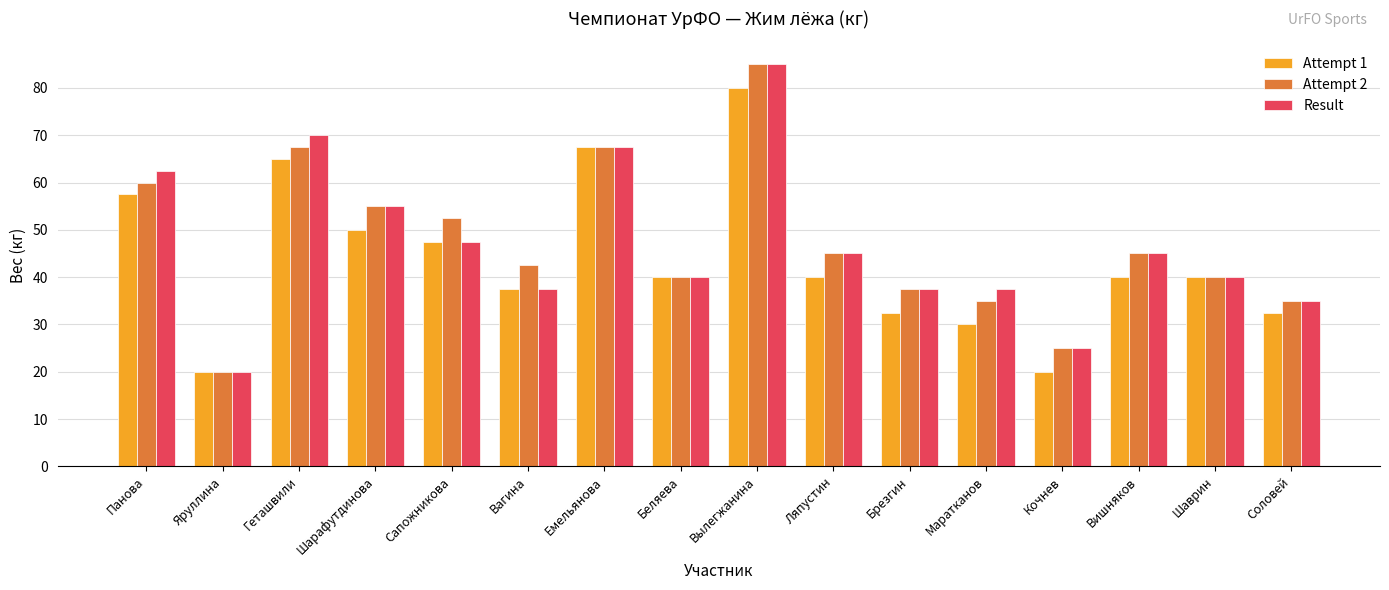

What is the label of the 15th bar from the right?

Яруллина